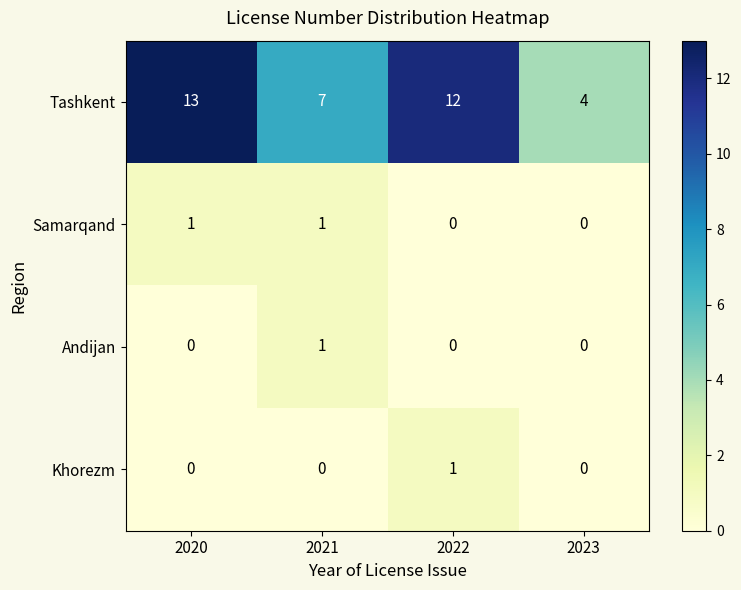

Is it true that Tashkent equals 12 at 2022?

True